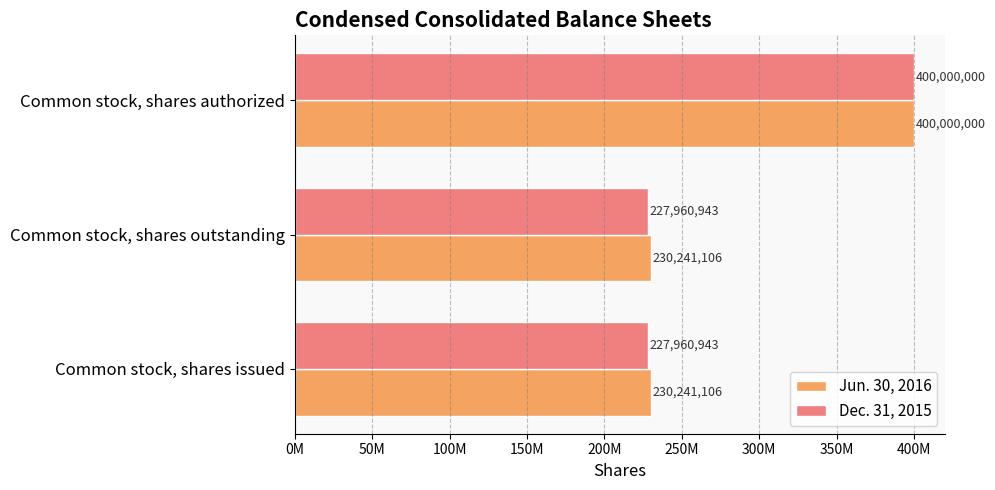

What are all the series names shown in the legend?

Jun. 30, 2016, Dec. 31, 2015